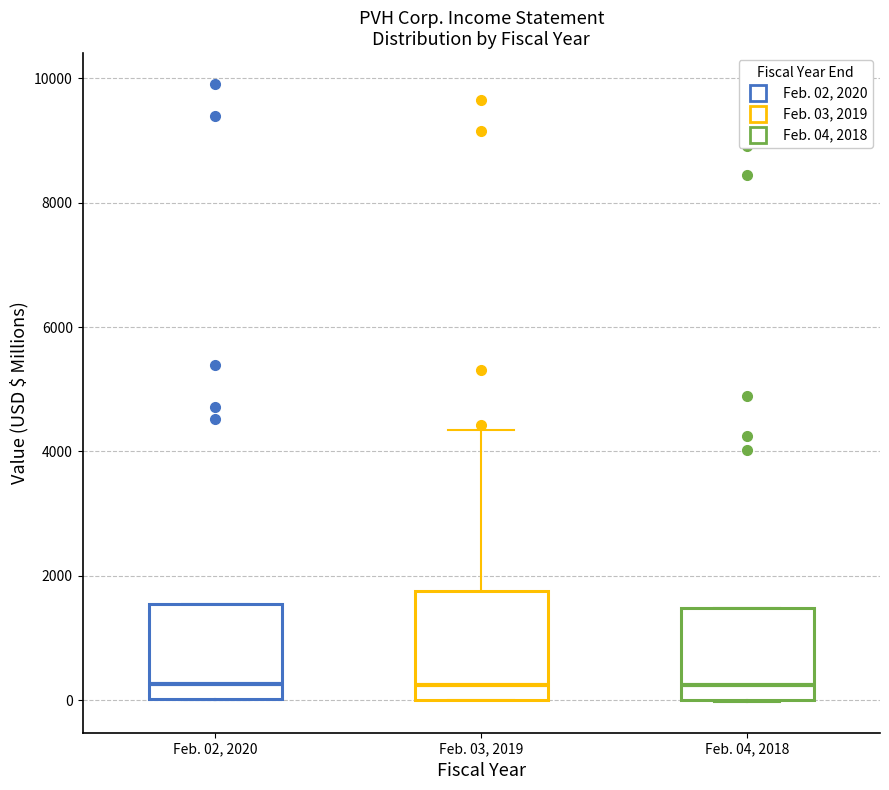

Reading left to right, read every box against the y-axis: the position of its median line, the range the box covers, and the ends of its whiskers. The values are not printed on the chart, so give them approximately, as read against the axis.

Feb. 02, 2020: median 200, box 0 to 1600, whiskers 0 to 1600
Feb. 03, 2019: median 200, box 0 to 1800, whiskers 0 to 4400
Feb. 04, 2018: median 200, box 0 to 1400, whiskers 0 to 1400